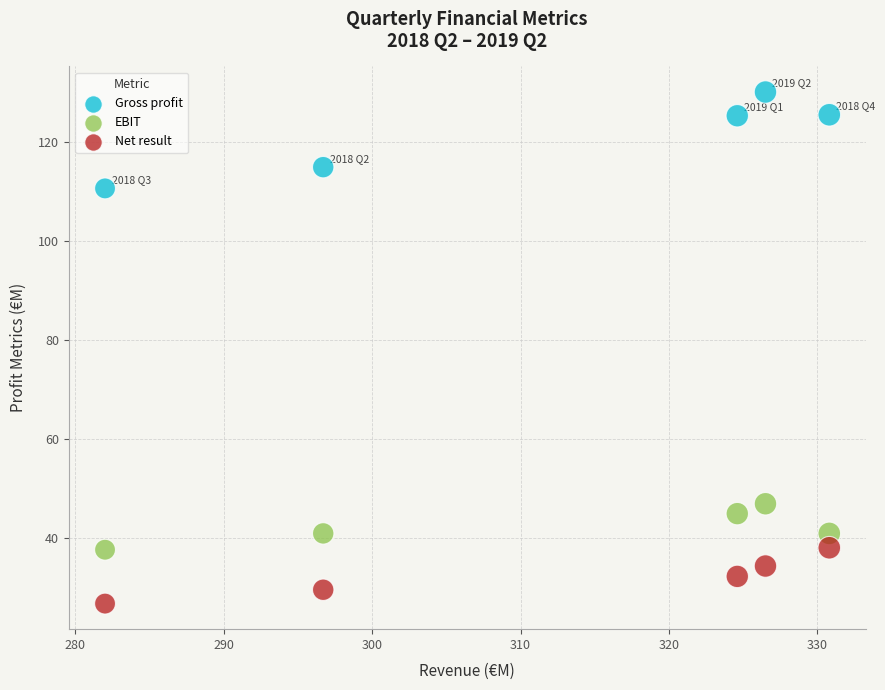

What are all the series names shown in the legend?

Gross profit, EBIT, Net result